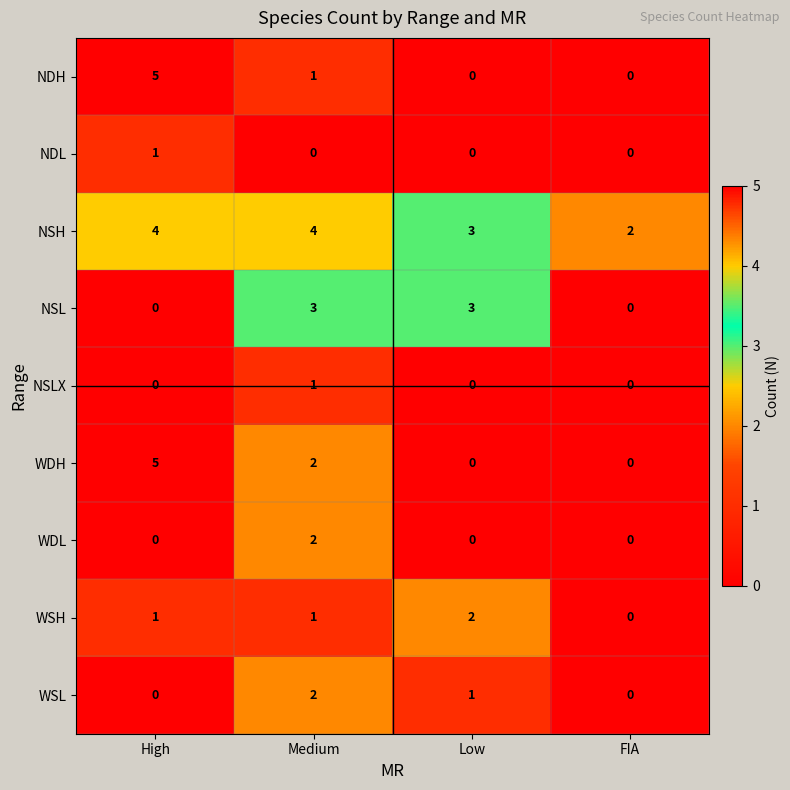

Count the WSH values in the range 1 to 2.

3